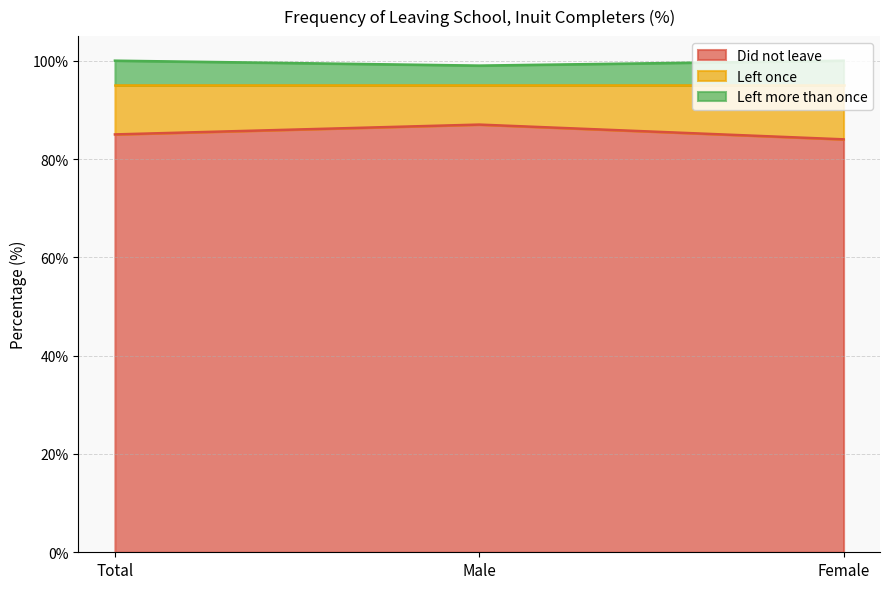

What is the average value of the Left more than once series?

100